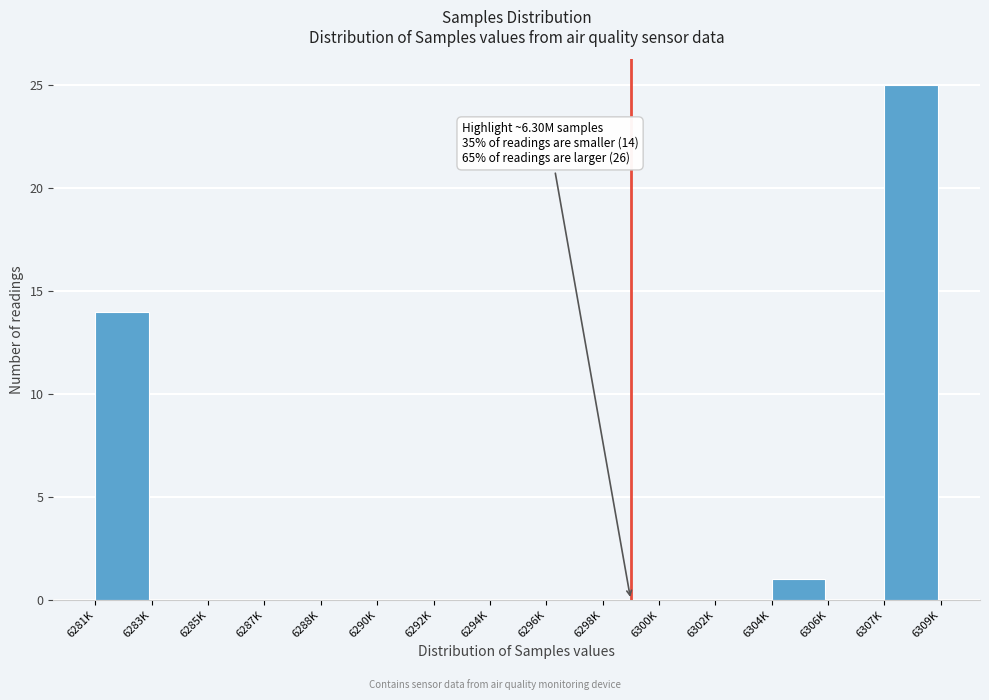

Reading right to left, extract all data points from this chart.

6307K=25	6306K=0	6304K=1	6302K=0	6300K=0	6298K=0	6296K=0	6294K=0	6292K=0	6290K=0	6288K=0	6287K=0	6285K=0	6283K=0	6281K=14